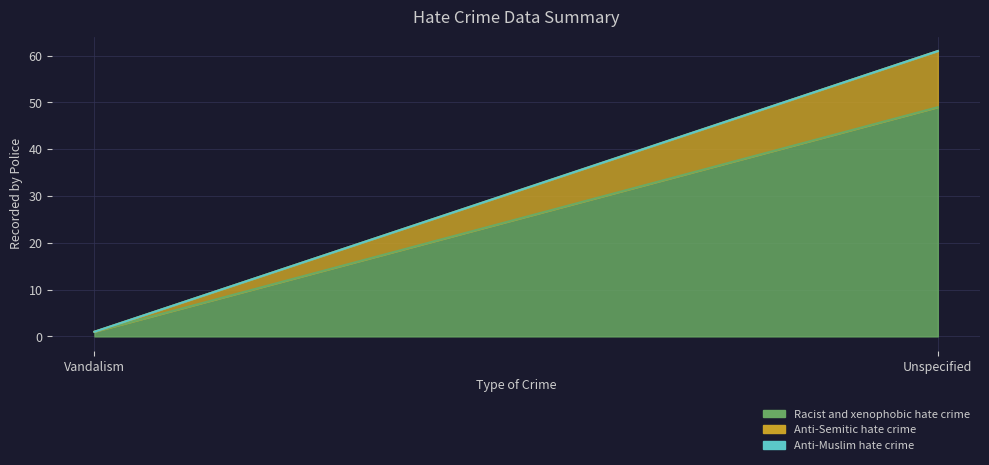

At which category is the sum across all series the highest?

Unspecified